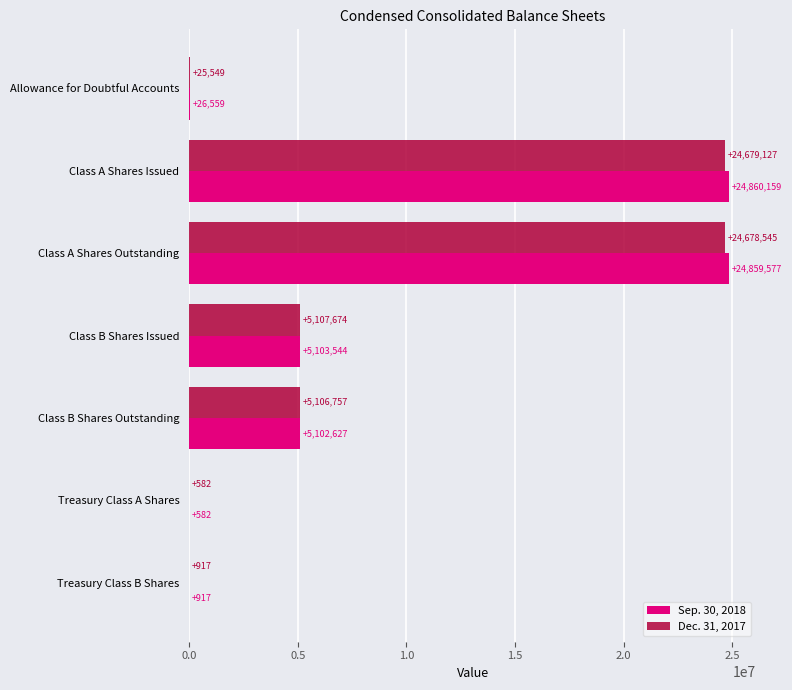

What is the maximum value for Sep. 30, 2018?

24860159